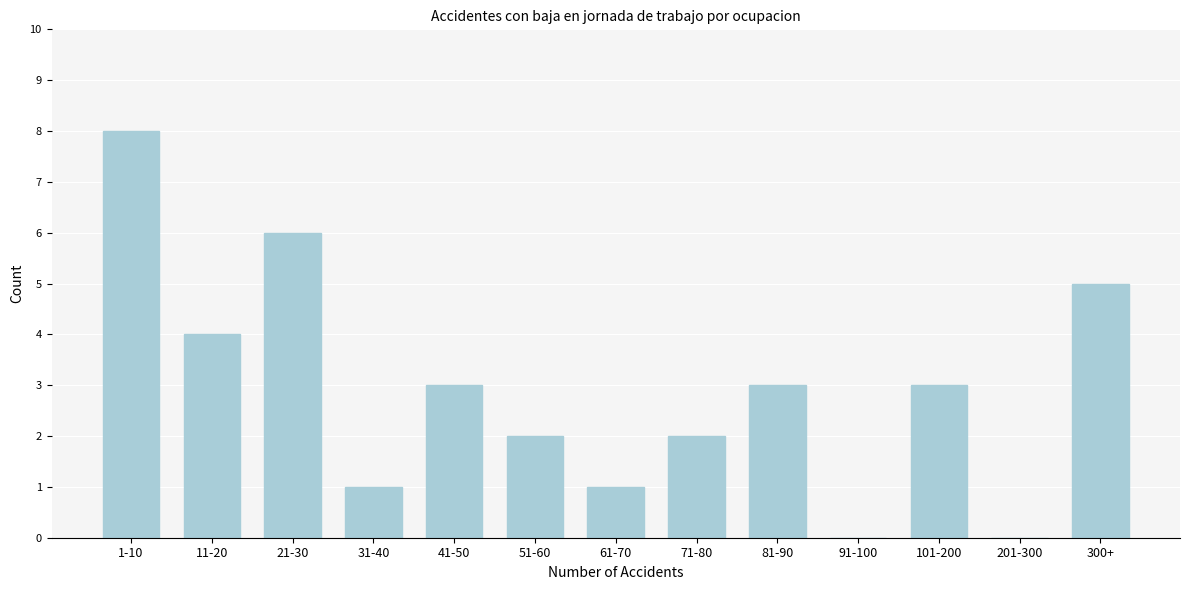

Reading left to right, what are all the values shown in this chart?

1-10=8	11-20=4	21-30=6	31-40=1	41-50=3	51-60=2	61-70=1	71-80=2	81-90=3	91-100=0	101-200=3	201-300=0	300+=5